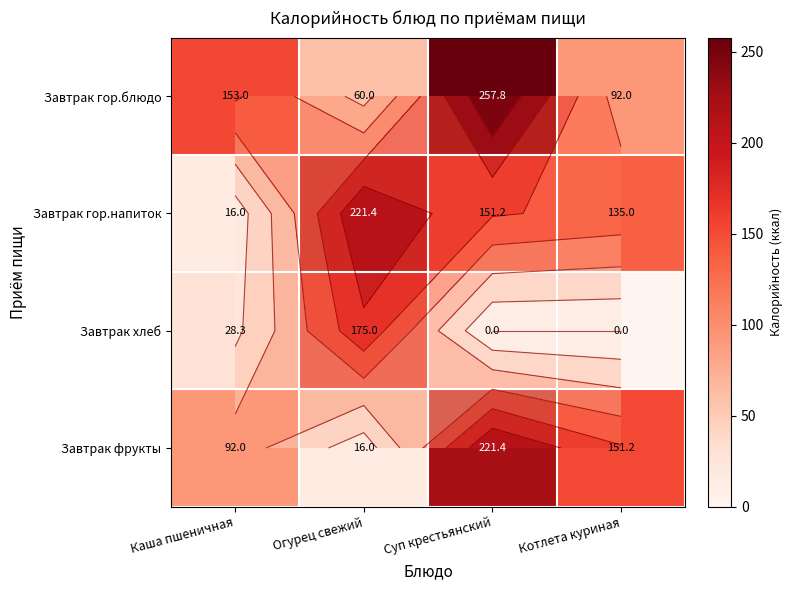

At which category is the sum across all series the highest?

Суп крестьянский